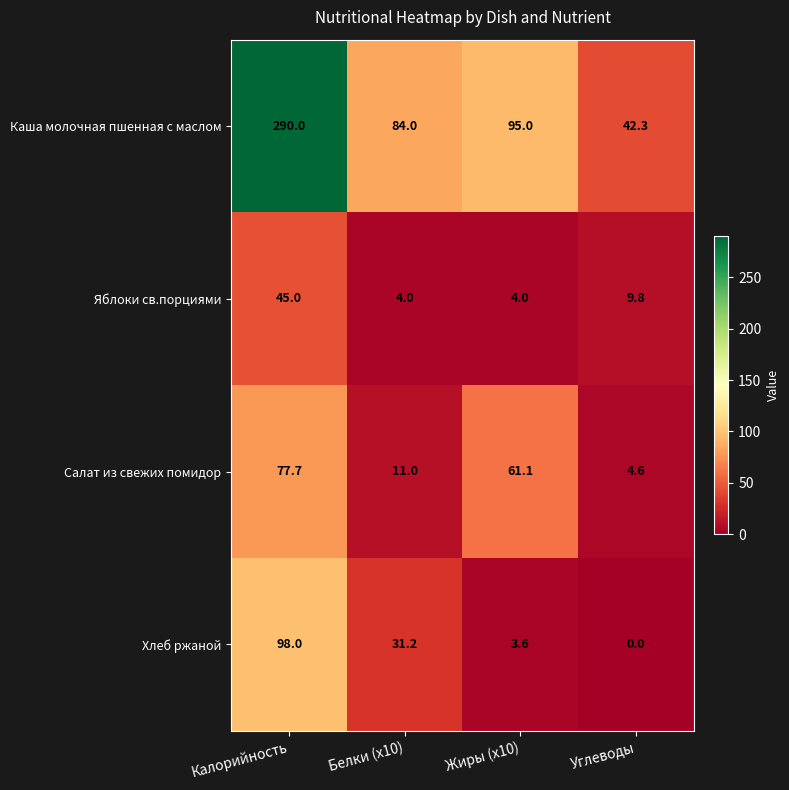

At how many categories does at least one series exceed 73?

3